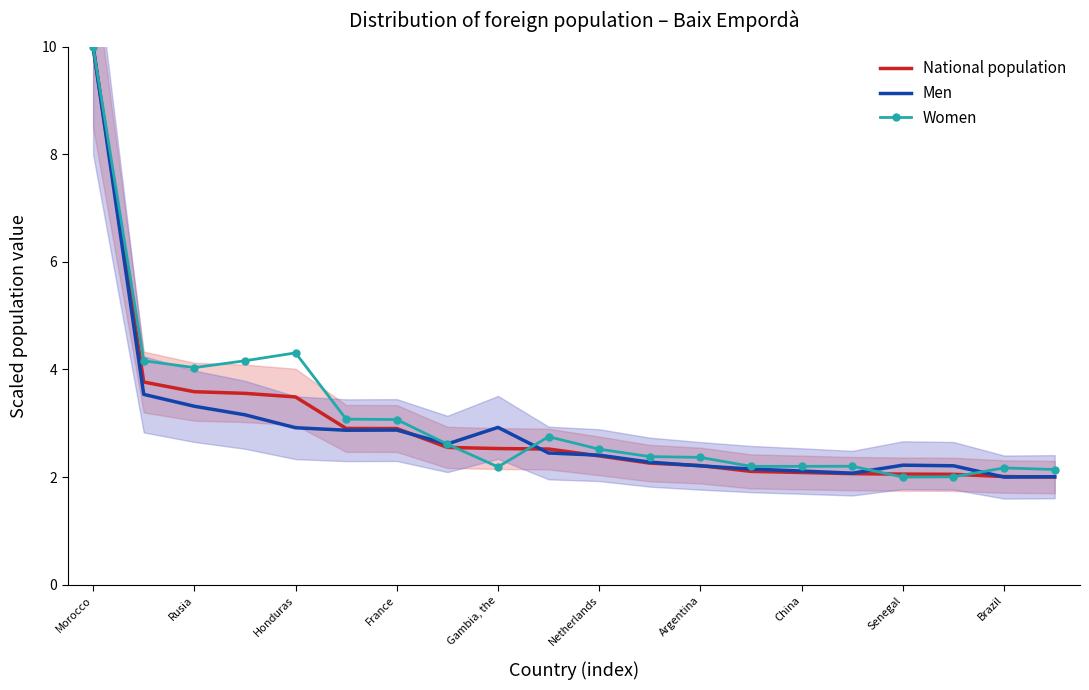

True or false: National population has more than 2 points higher than both neighbors.

False